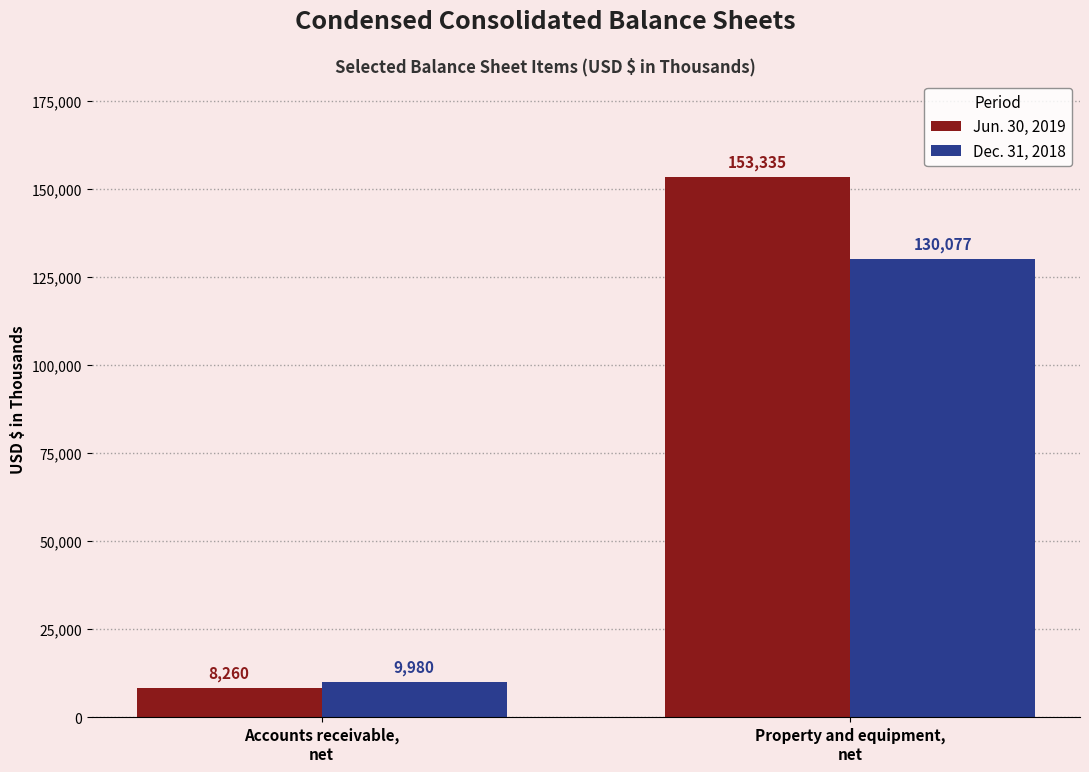

How many data points does each series have?

2